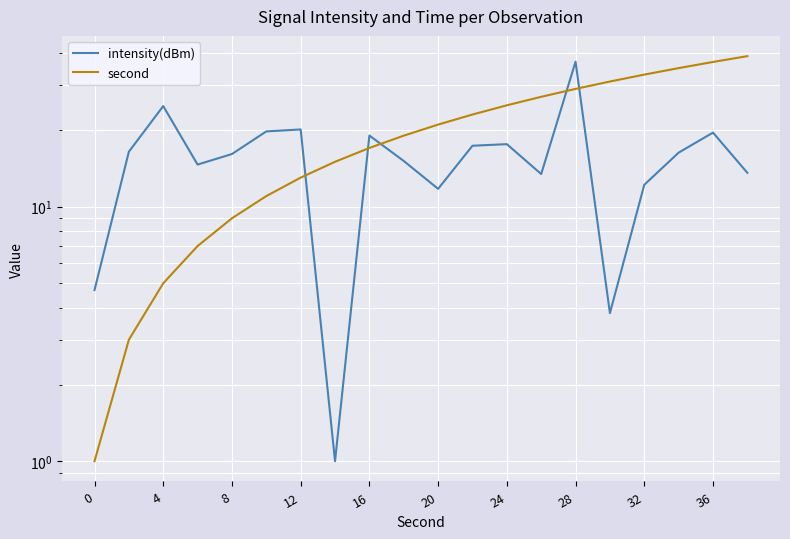

The value of intensity(dBm) at 28 is 1.6. True or false?

False